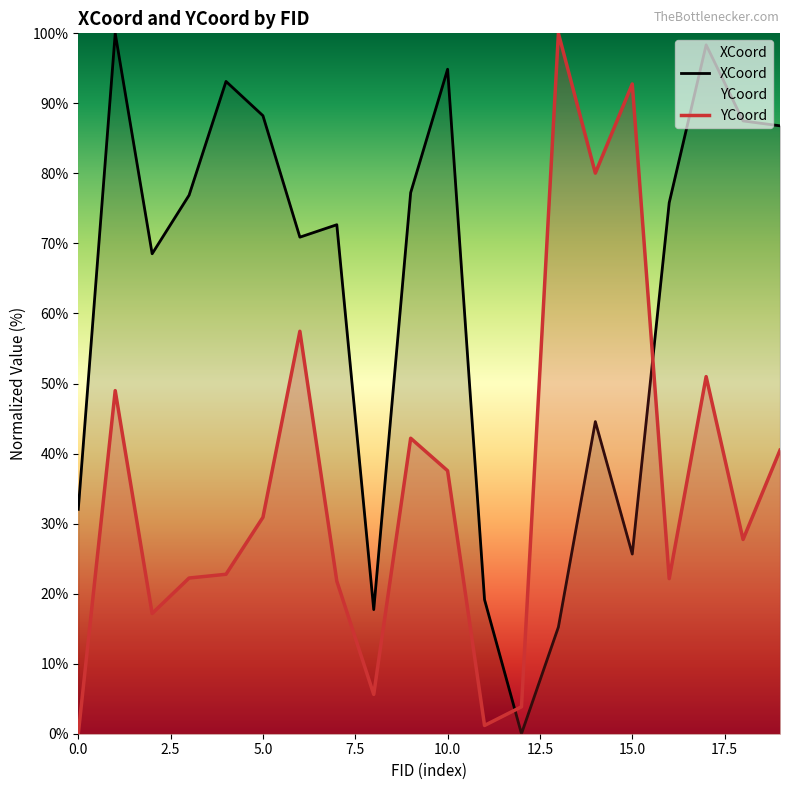

At which category does XCoord reach its first local valley?

2